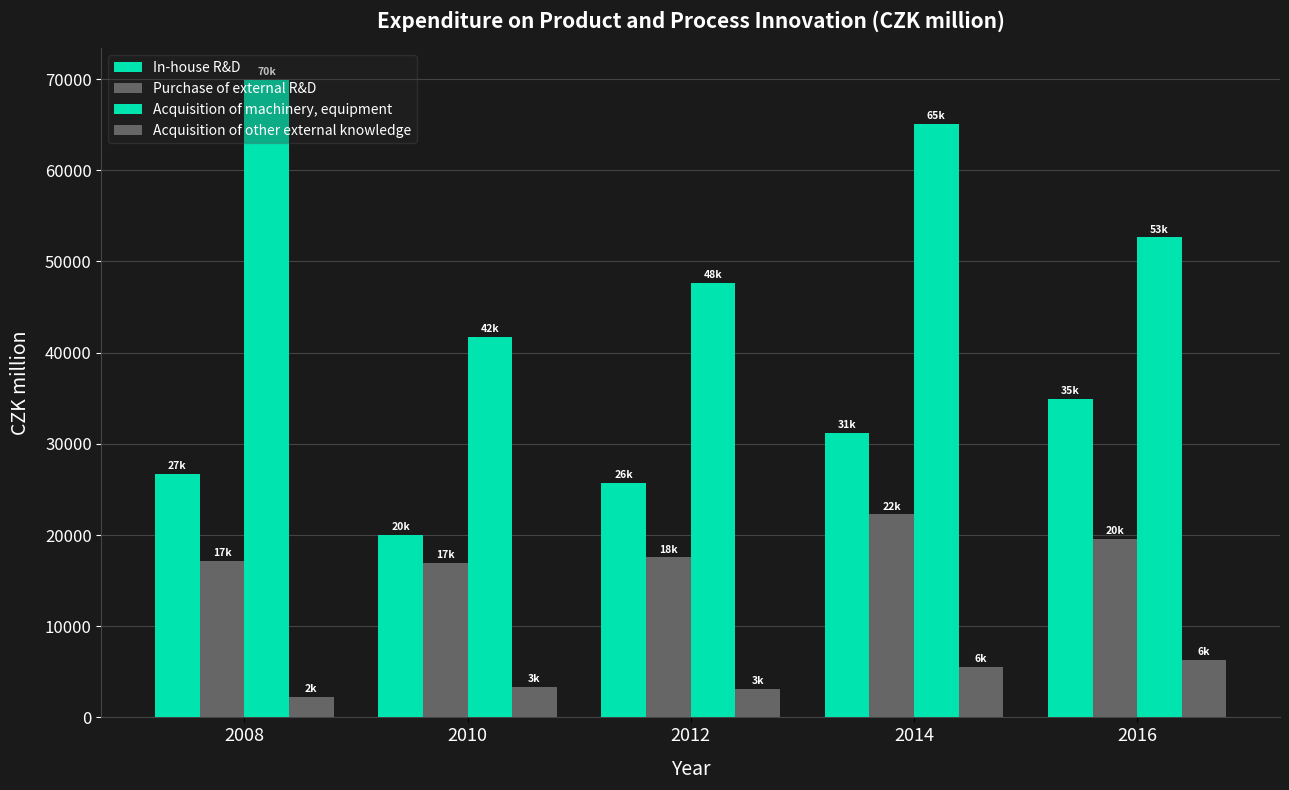

How many groups of bars are there?

5